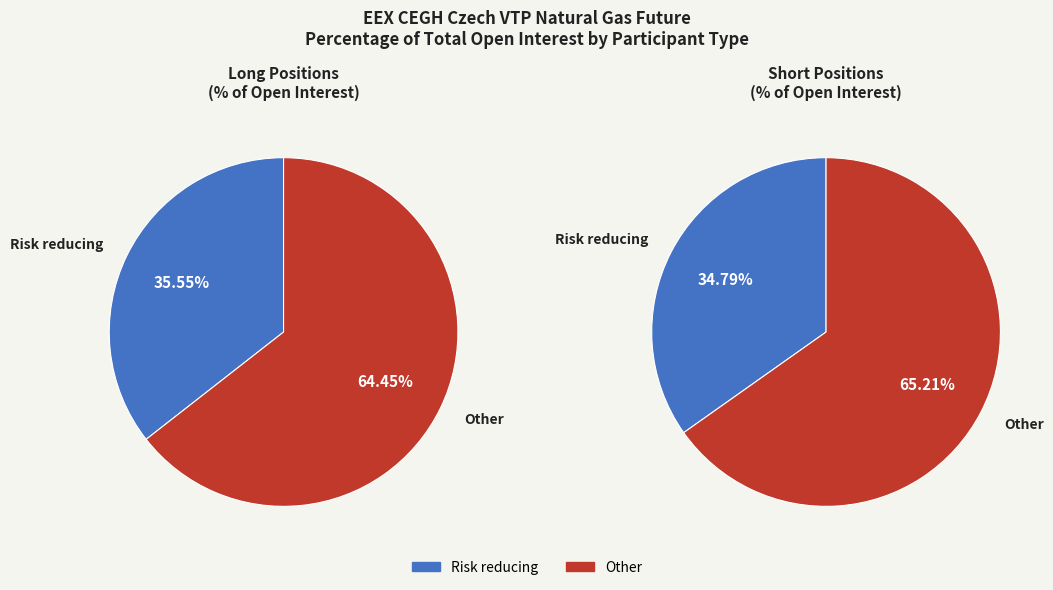

Rank the series at 0 from lowest to highest value.

Short, Long